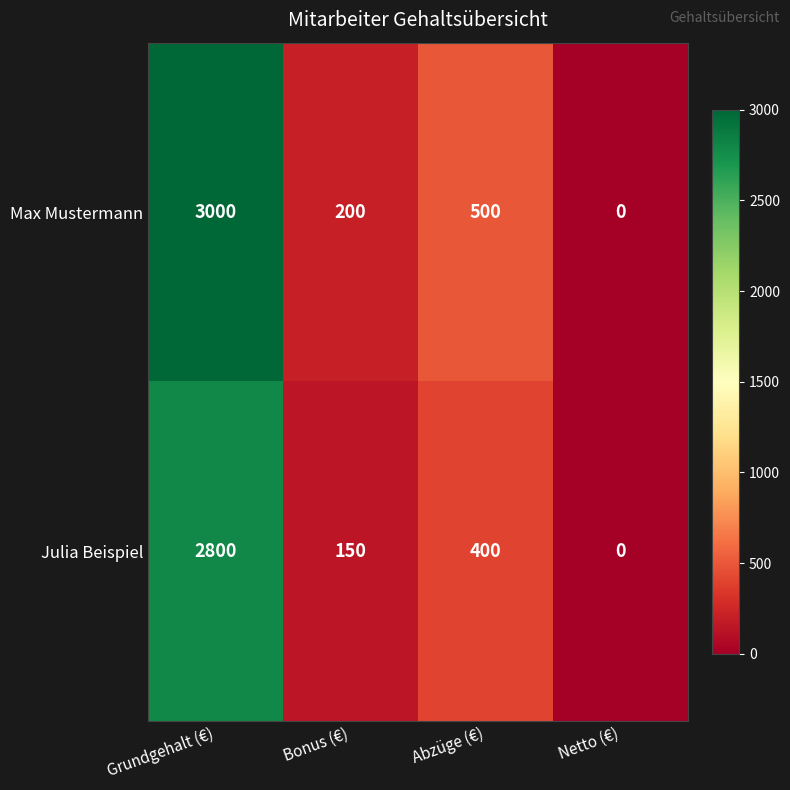

At Grundgehalt (€), list the series in order from largest to smallest.

Max Mustermann, Julia Beispiel